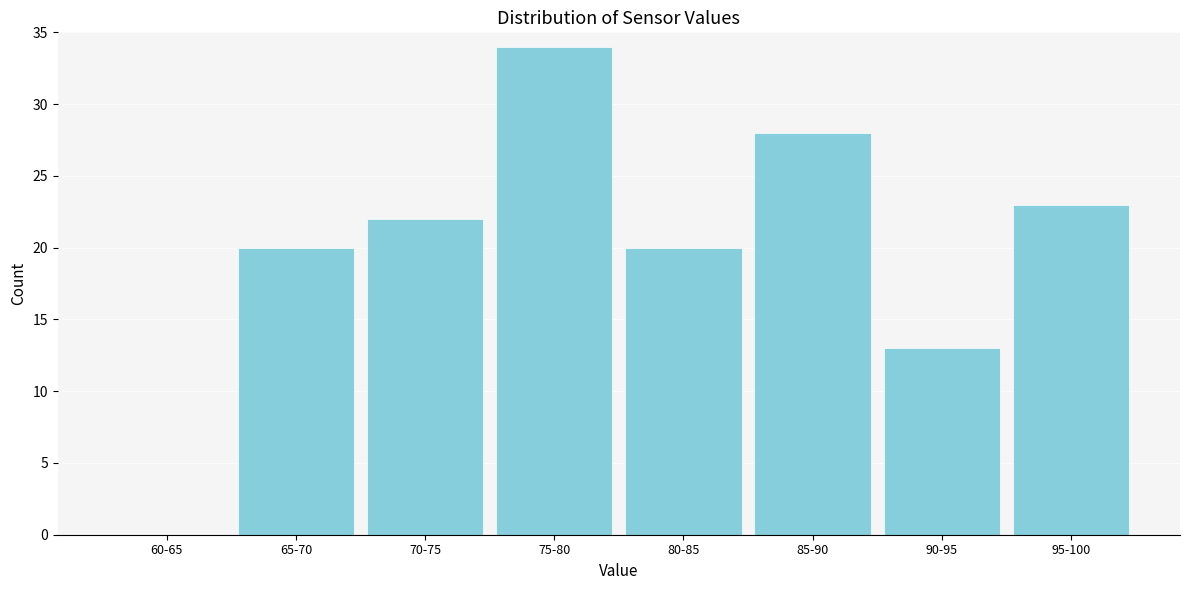

Reading right to left, transcribe all the data shown in this chart.

95-100=23	90-95=13	85-90=28	80-85=20	75-80=34	70-75=22	65-70=20	60-65=0